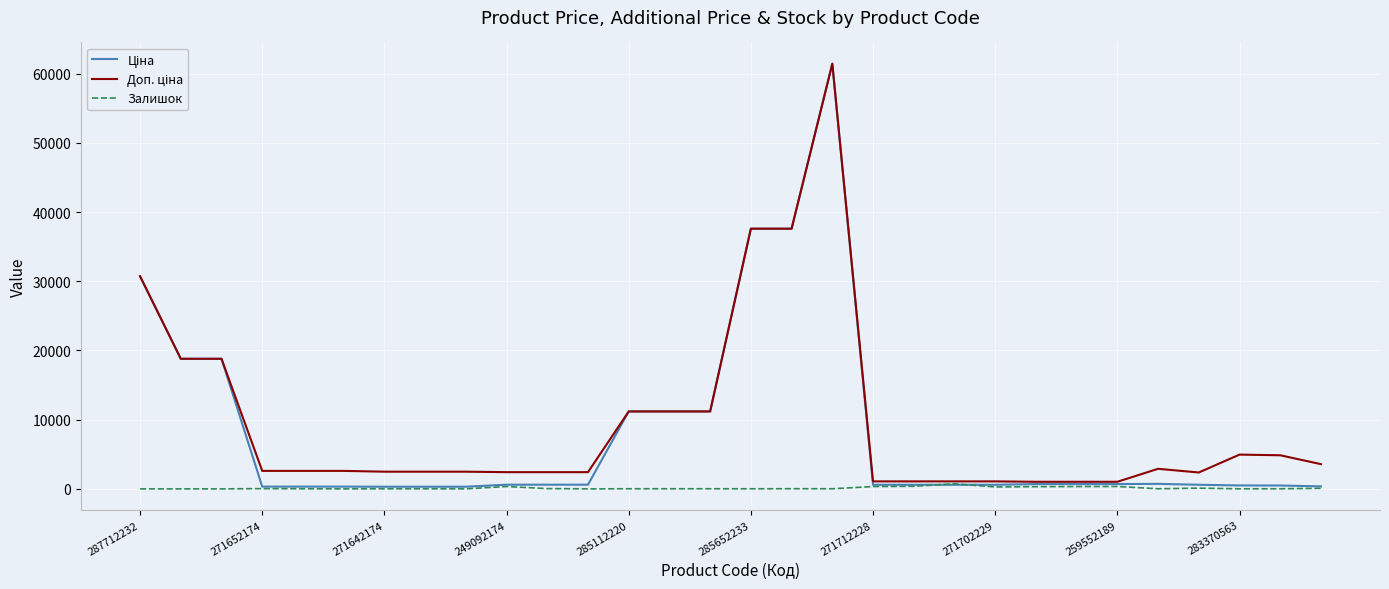

What is the average value of the Ціна series?

8310.3